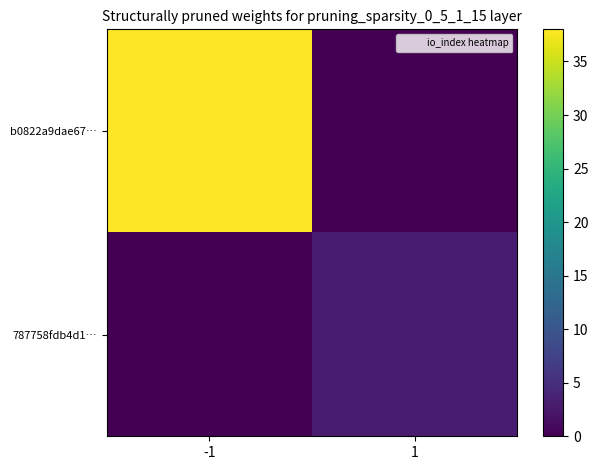

Rank the series at -1 from highest to lowest value.

b0822a9dae67…, 787758fdb4d1…